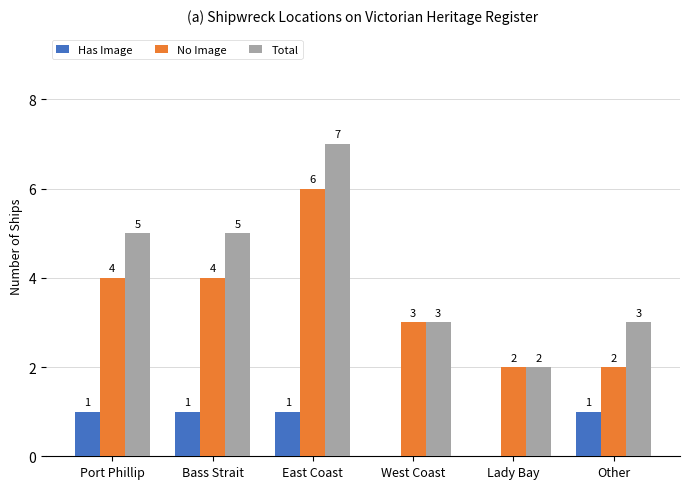

What is the sum of the No Image values at Other and Lady Bay?

4